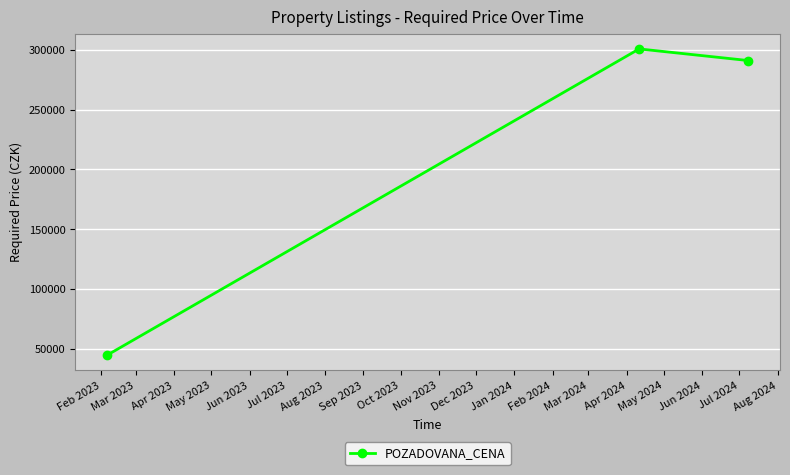

What is the sum of all values?

636320